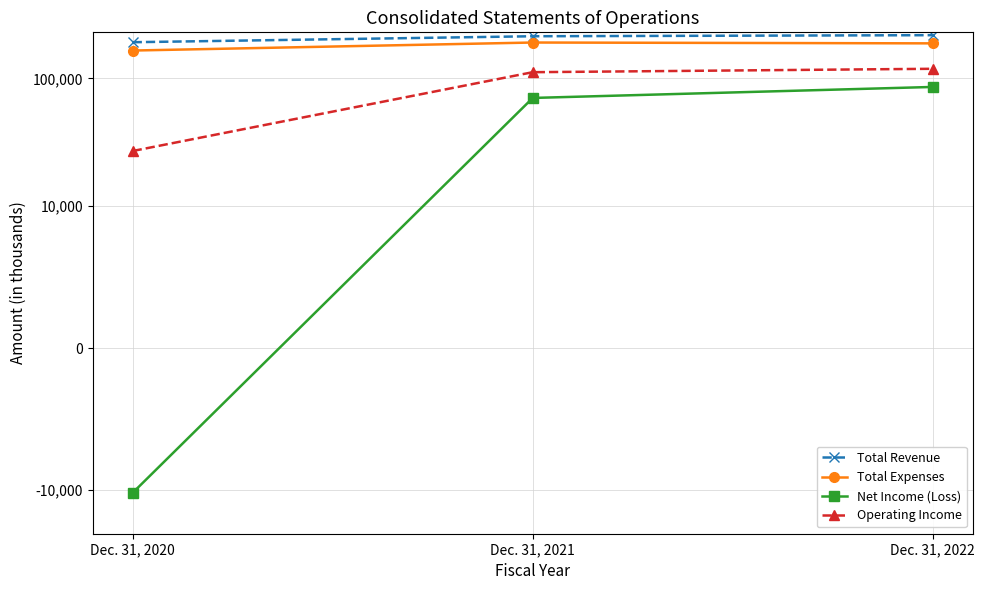

Rank the categories by Operating Income value from lowest to highest.

Dec. 31, 2020, Dec. 31, 2021, Dec. 31, 2022